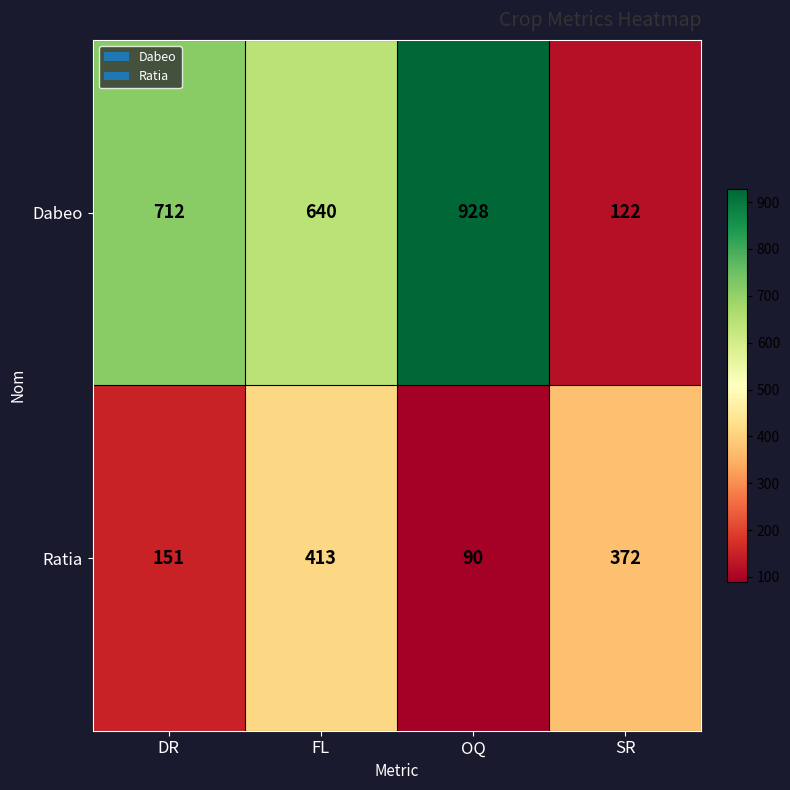

At which category is the sum across all series the highest?

FL